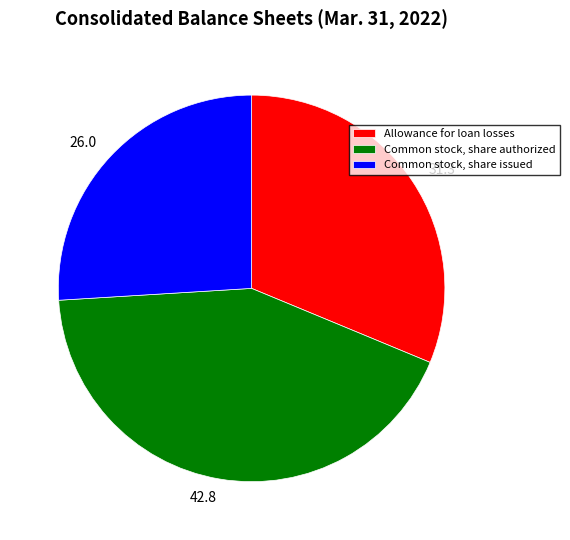

Between Common stock, share issued and Allowance for loan losses, which is larger?

Allowance for loan losses